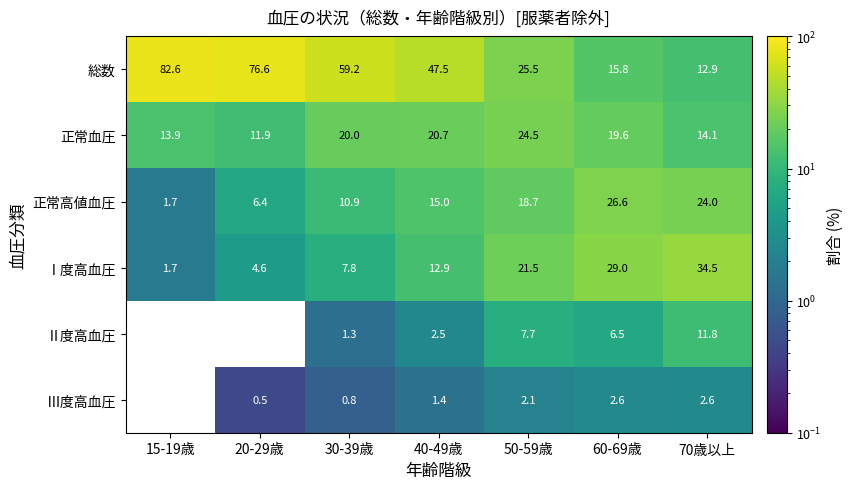

Is it true that 正常血圧 equals 25.3 at 70歳以上?

False